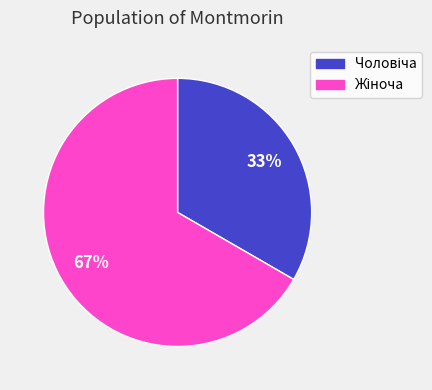

To the nearest percent, what is the average slice percentage?

50%